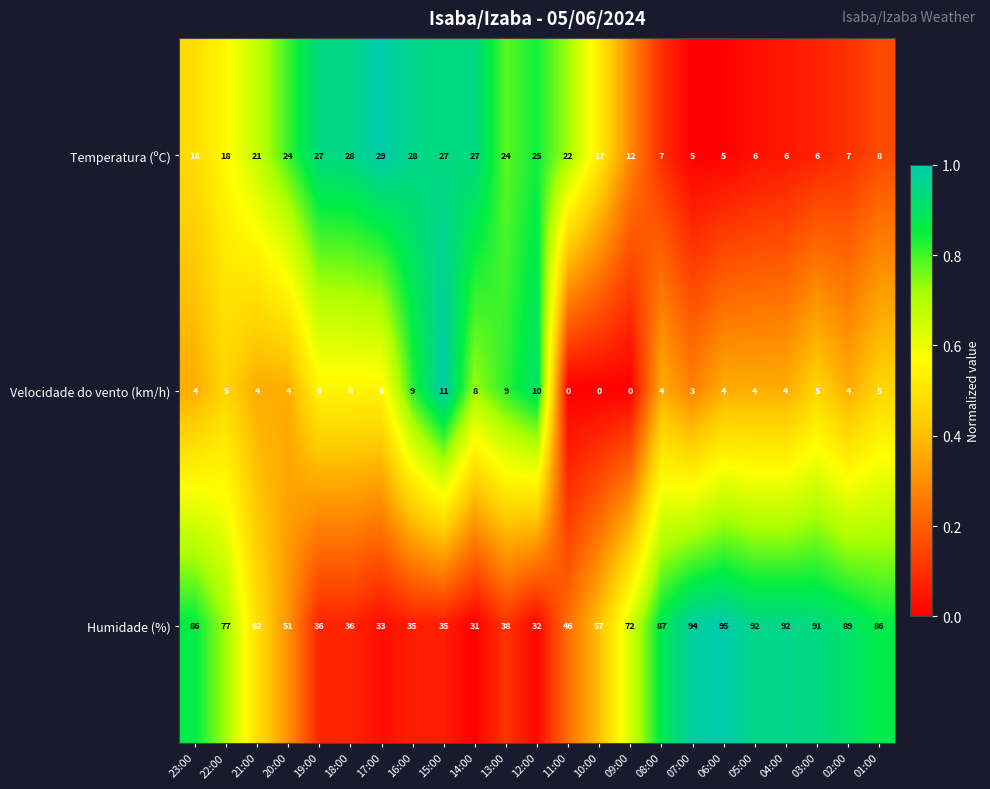

What is the difference between the highest and lowest values at 09:00?

72